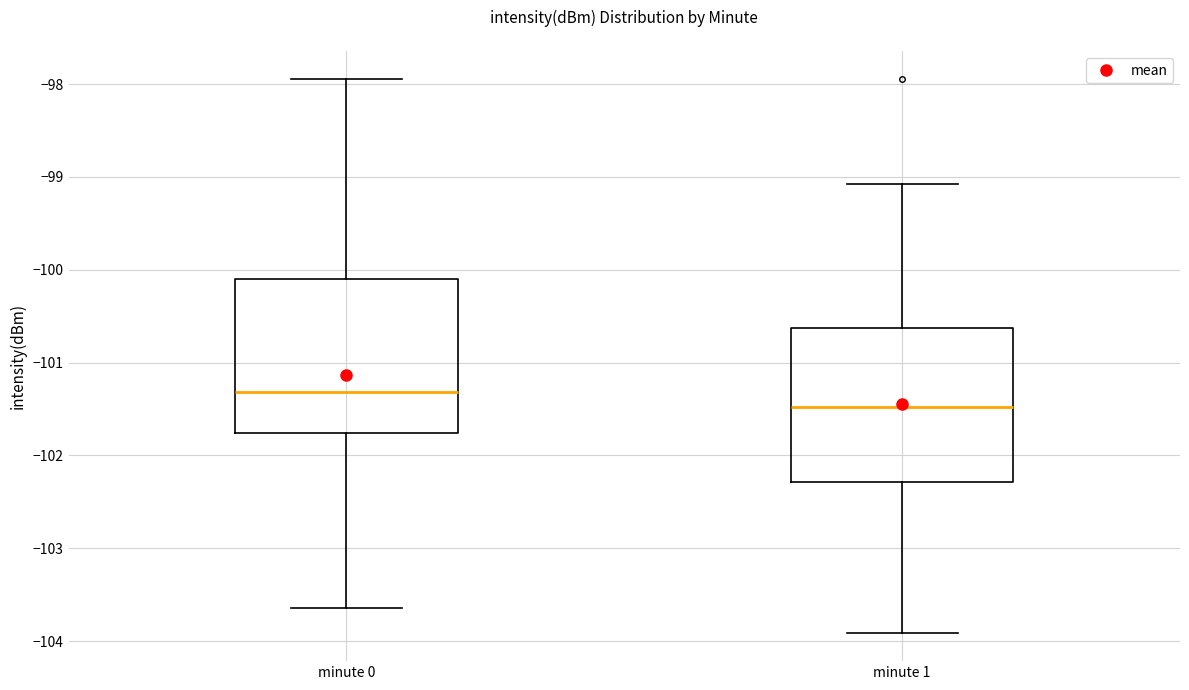

Reading left to right, read every box against the y-axis: the position of its median line, the range the box covers, and the ends of its whiskers. The values are not printed on the chart, so give them approximately, as read against the axis.

minute 0: median -101.3, box -101.8 to -100.1, whiskers -103.6 to -97.9
minute 1: median -101.5, box -102.3 to -100.6, whiskers -103.9 to -99.1